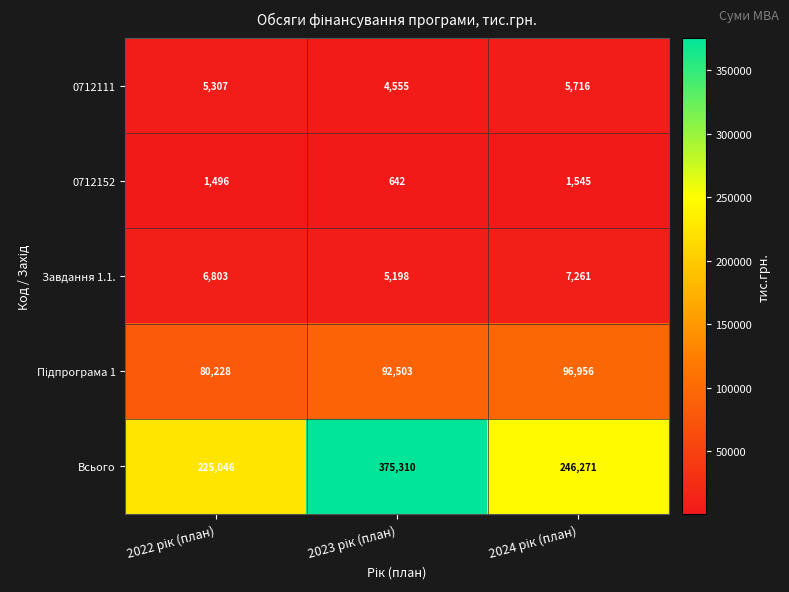

How many series are shown in this chart?

5